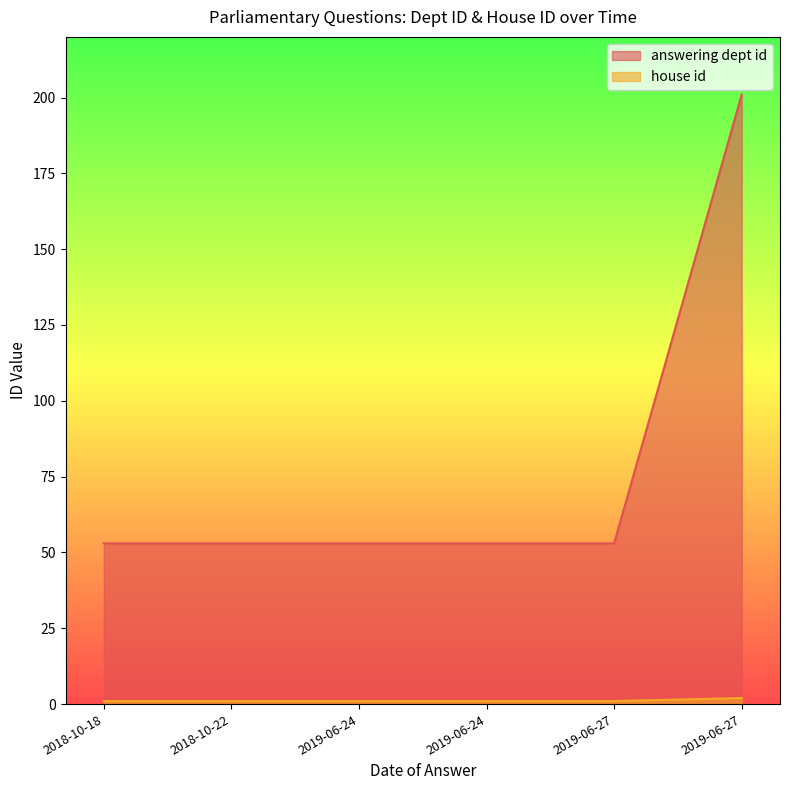

Which series has the largest range (max minus min)?

answering dept id